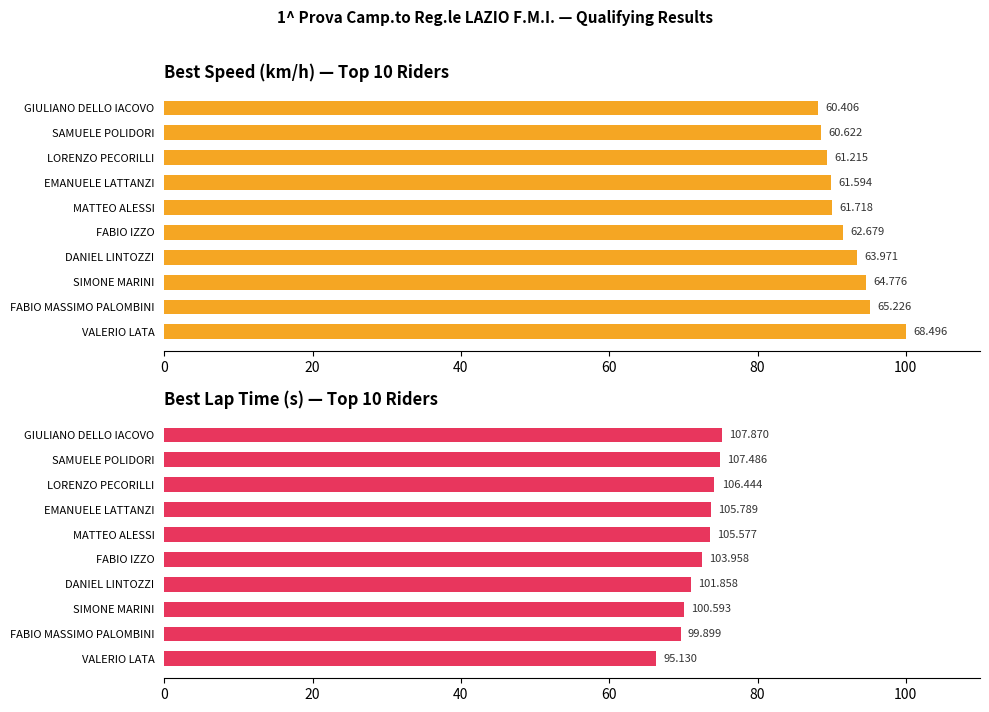

Rank the series at FABIO IZZO from highest to lowest value.

Best Speed, Best Lap Time